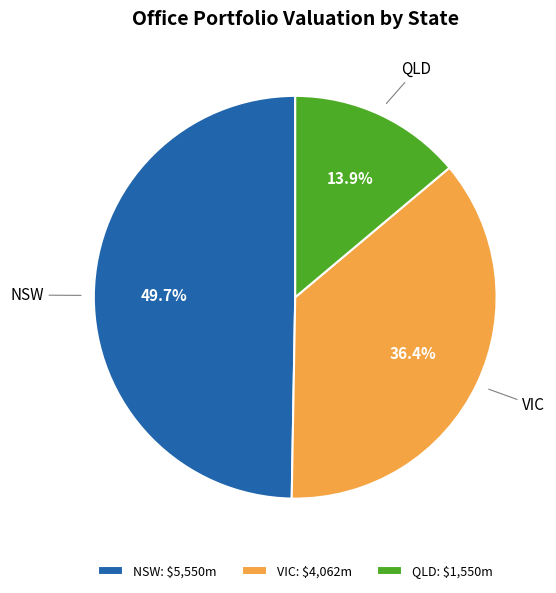

To the nearest percent, what is the difference between the largest and smallest slice percentages?

36%